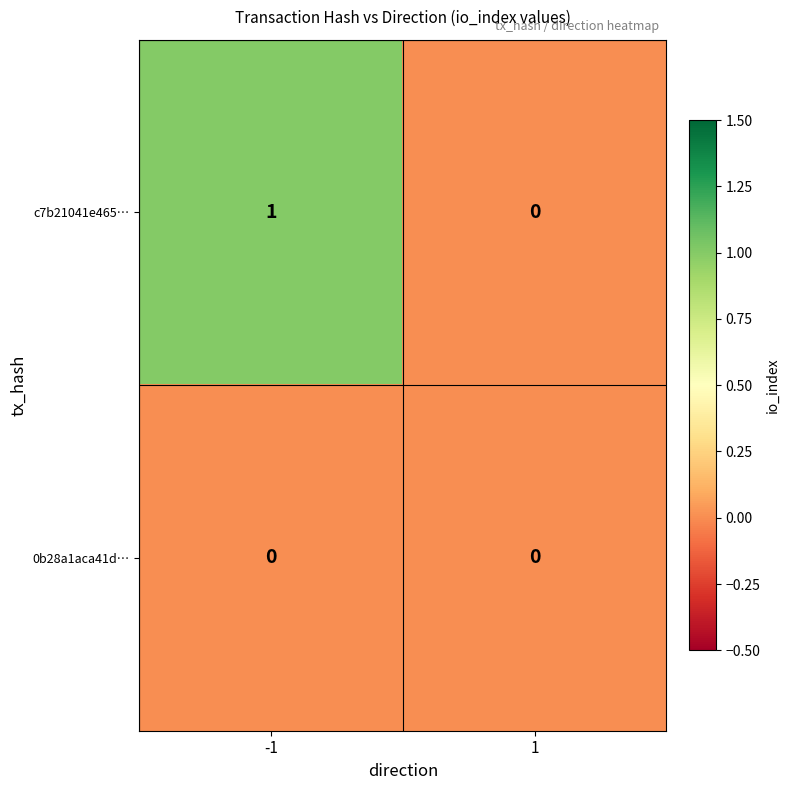

What is the greatest value displayed?

1